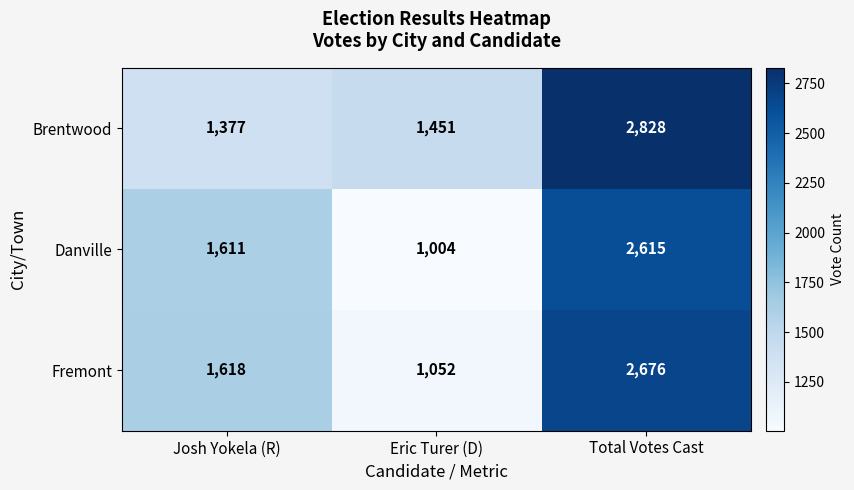

Reading left to right, list all the values displayed in this chart.

Brentwood: 1377	1451	2828
Danville: 1611	1004	2615
Fremont: 1618	1052	2676